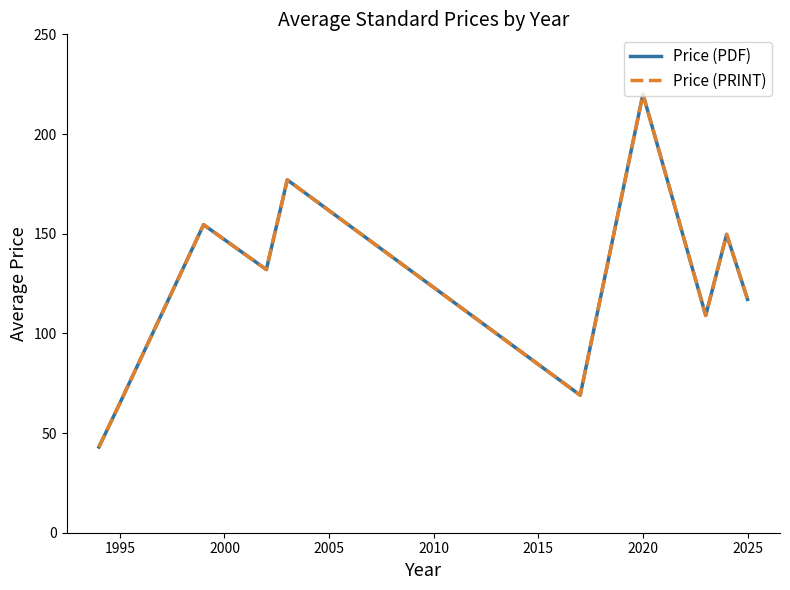

True or false: Price (PRINT) and Price (PDF) intersect in this chart.

False